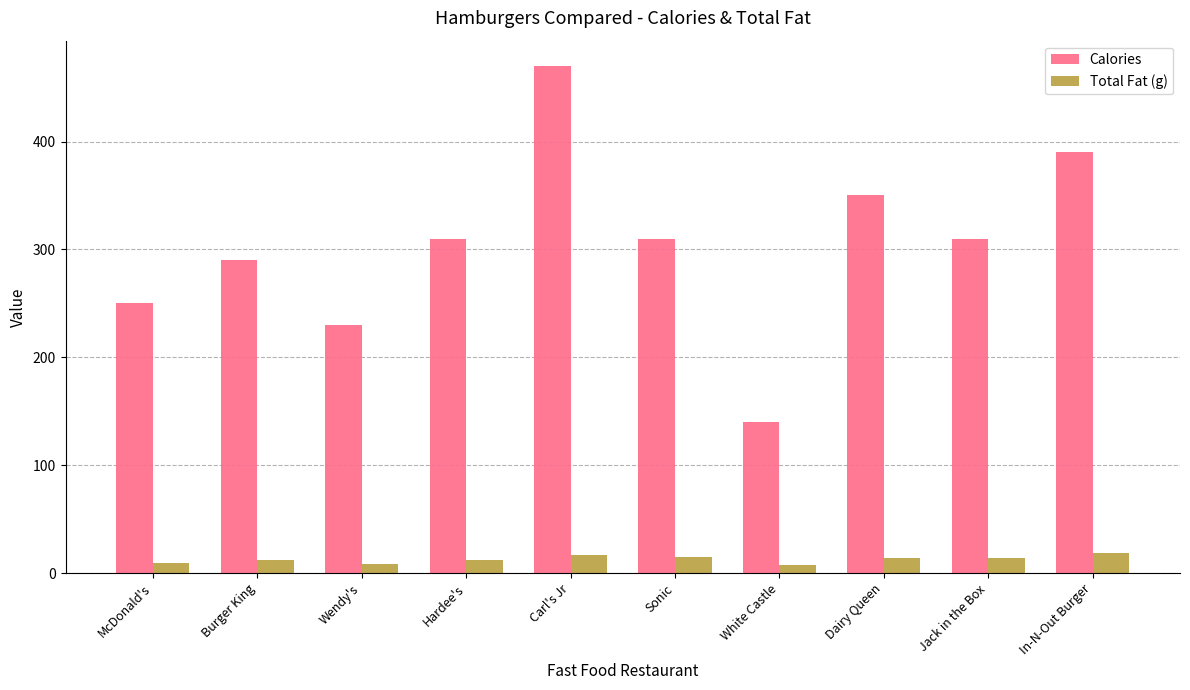

What value does the Total Fat (g) series have at Carl's Jr?

17